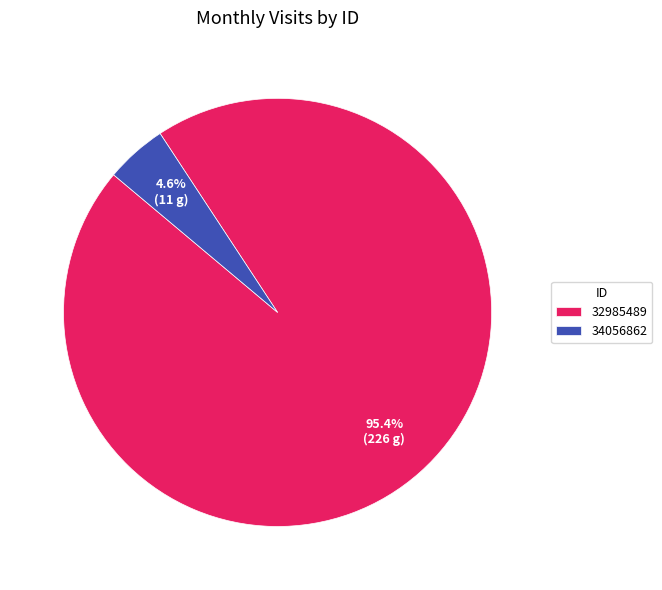

Is it true that 34056862 is 5% of the pie?

True